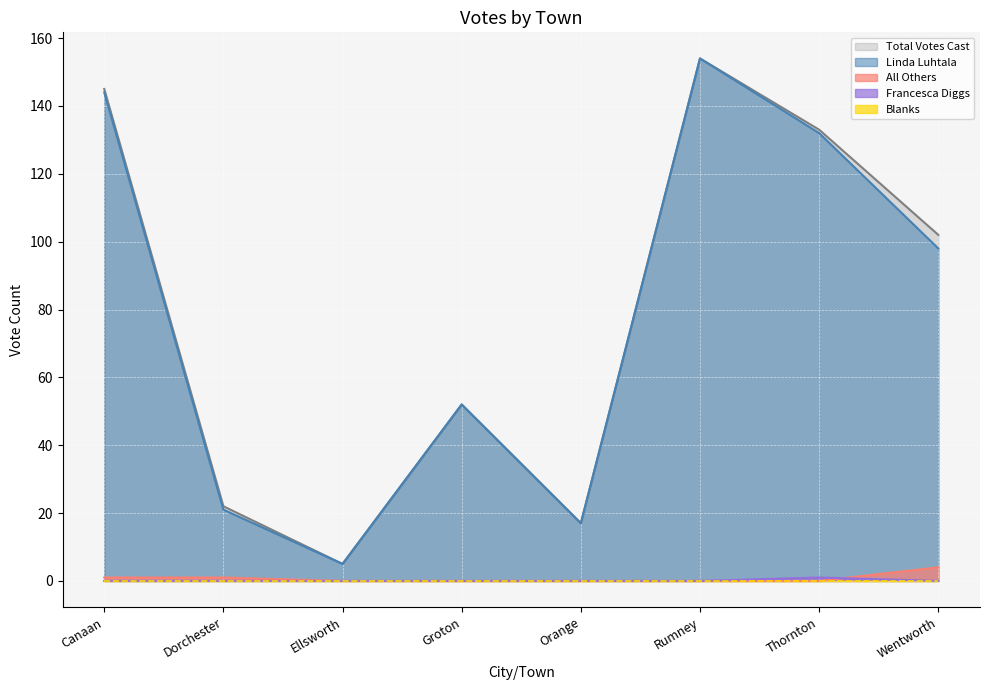

What position from the right is Groton?

5